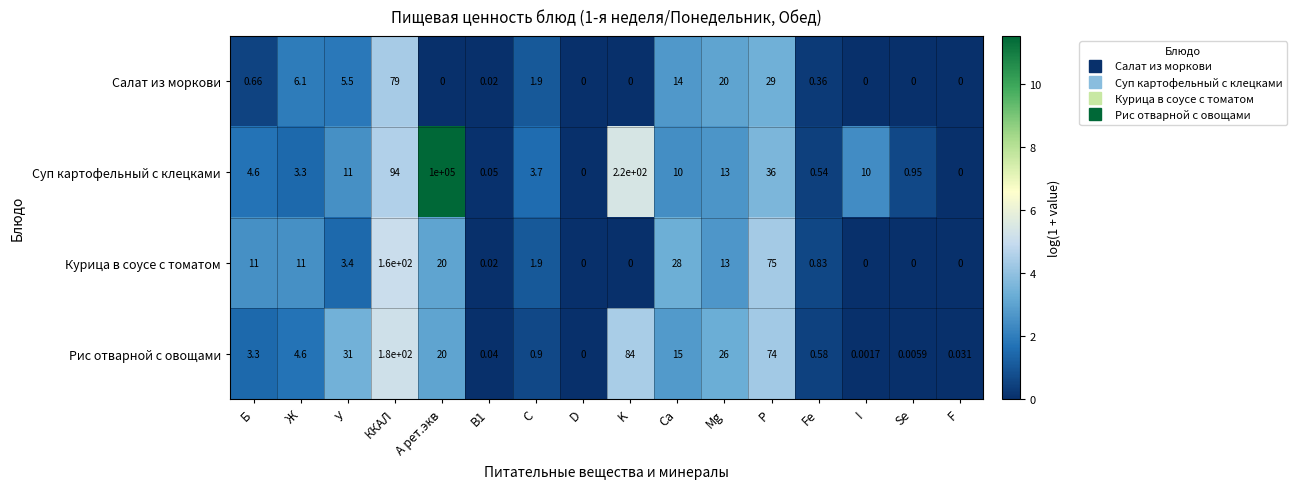

Rank the series by their maximum value, from lowest to highest.

Салат из моркови, Курица в соусе с томатом, Рис отварной с овощами, Суп картофельный с клецками